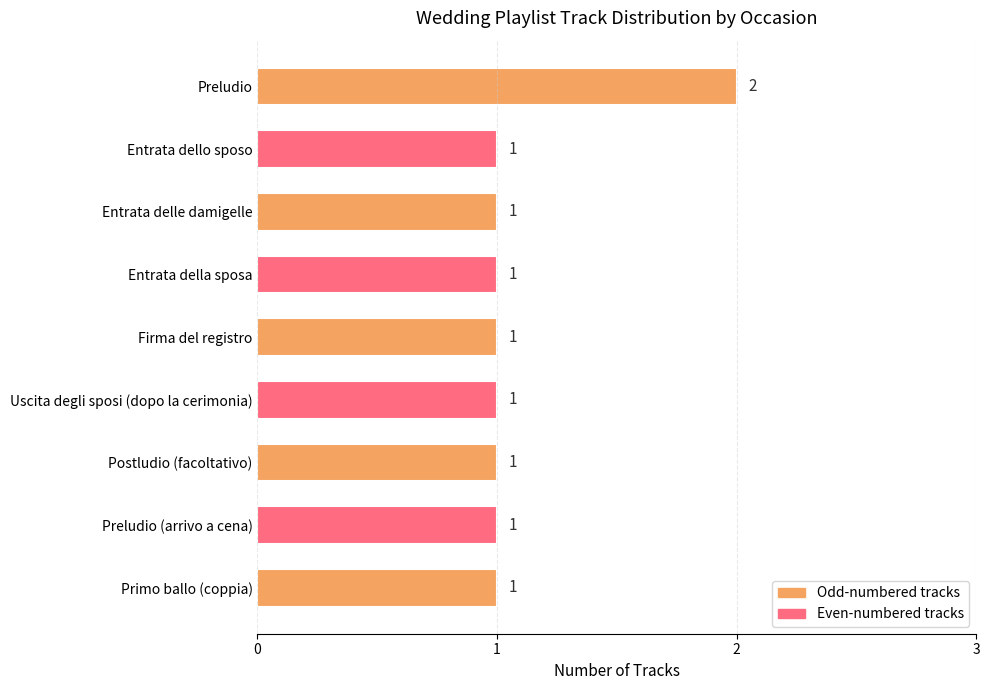

Reading bottom to top, extract all data points from this chart.

Primo ballo (coppia)=1	Preludio (arrivo a cena)=1	Postludio (facoltativo)=1	Uscita degli sposi (dopo la cerimonia)=1	Firma del registro=1	Entrata della sposa=1	Entrata delle damigelle=1	Entrata dello sposo=1	Preludio=2